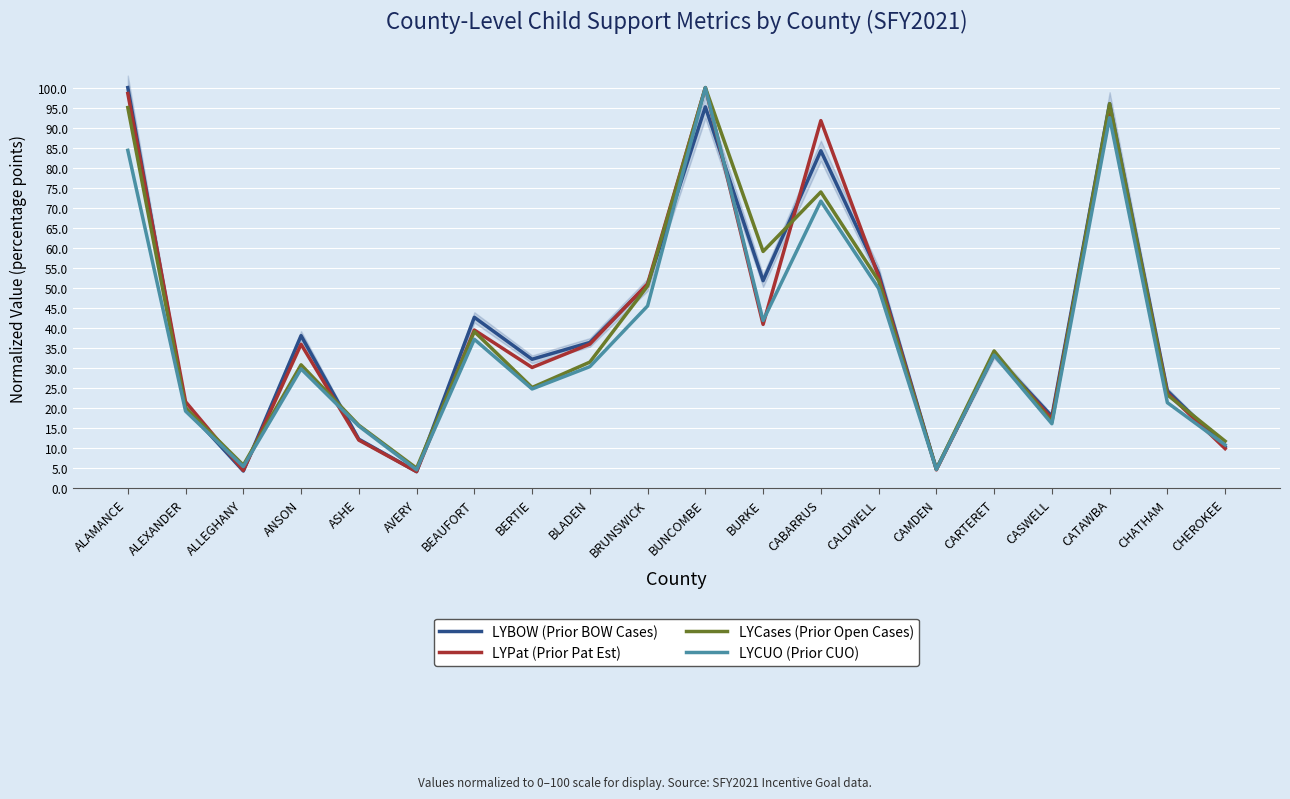

Rank the categories by LYBOW (Prior BOW Cases) value from lowest to highest.

AVERY, ALLEGHANY, CAMDEN, CHEROKEE, ASHE, CASWELL, ALEXANDER, CHATHAM, BERTIE, CARTERET, BLADEN, ANSON, BEAUFORT, BRUNSWICK, BURKE, CALDWELL, CABARRUS, BUNCOMBE, CATAWBA, ALAMANCE